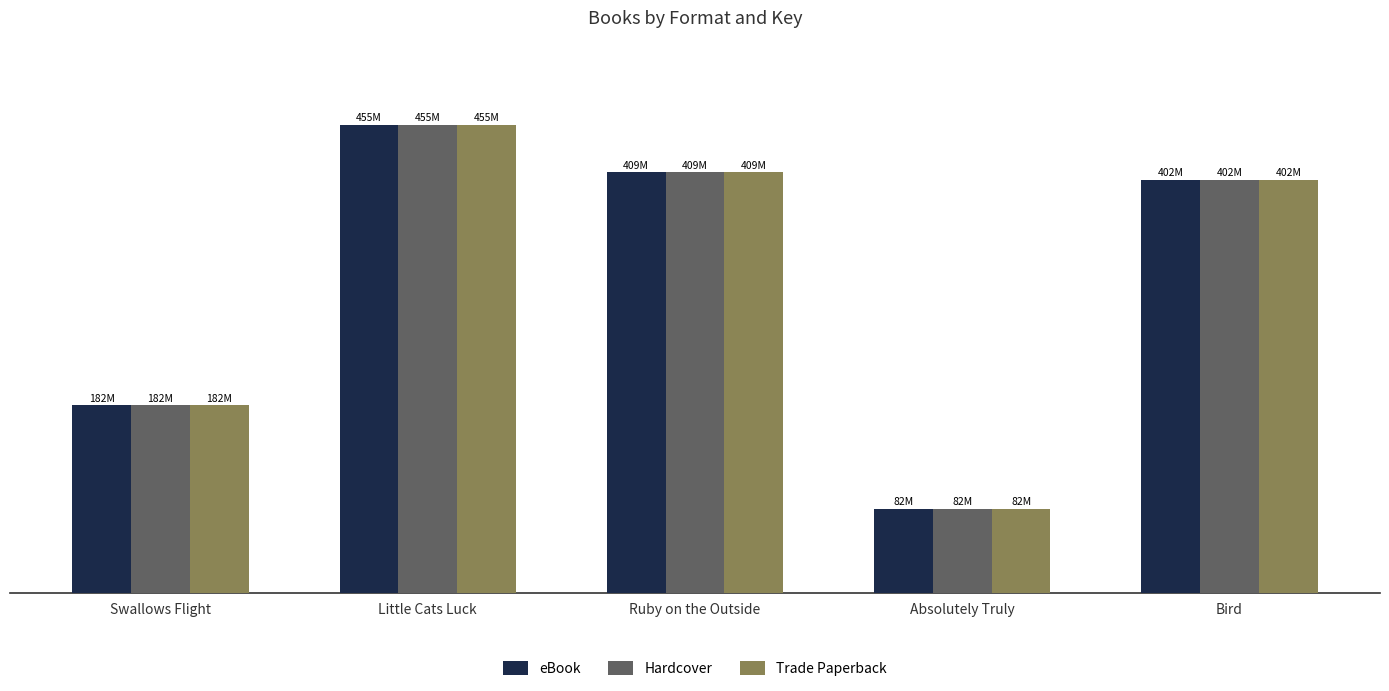

What is the value of the Trade Paperback bar at the 2nd from the left?

455327450